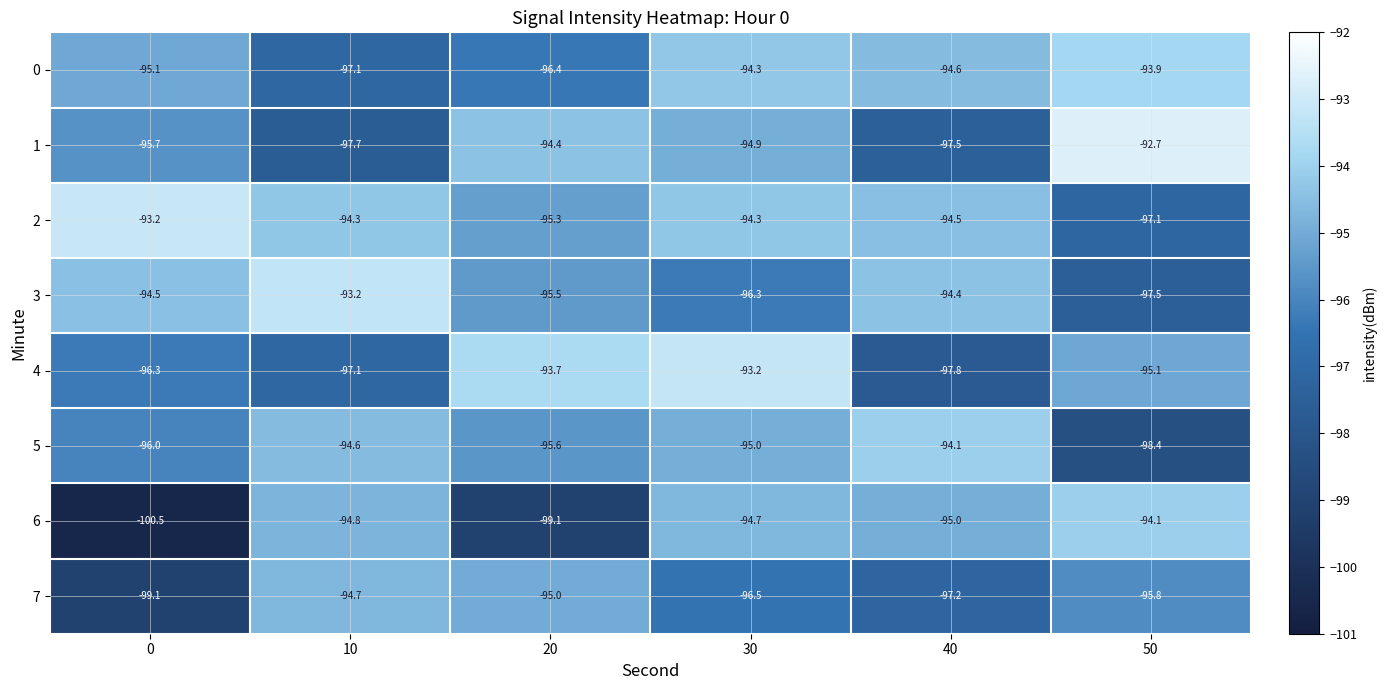

What is the average value of the 1 series?

-95.5